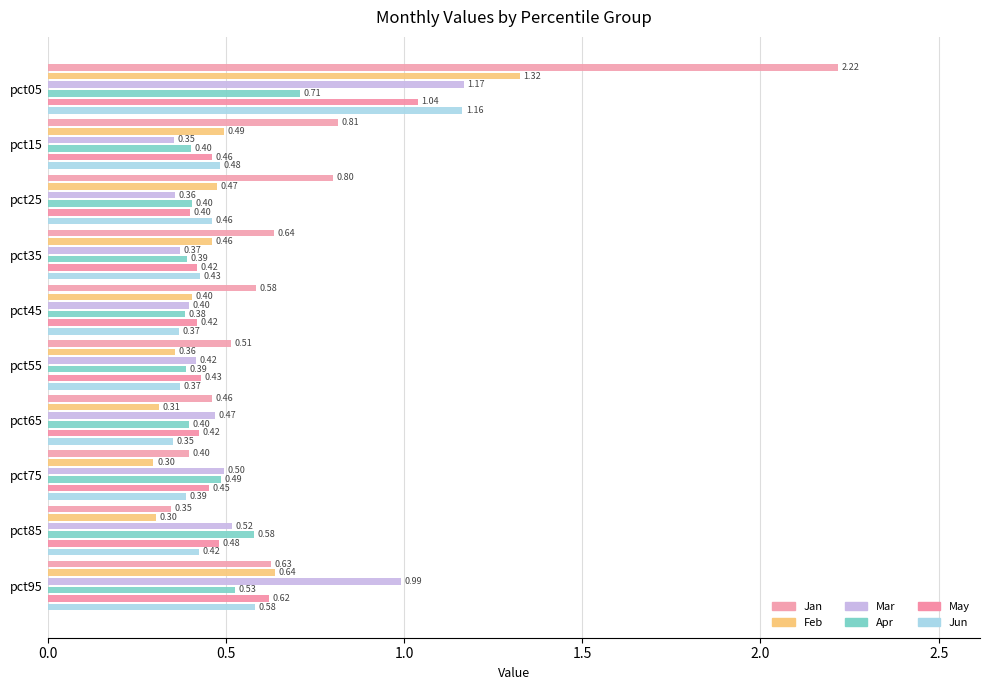

Count the number of categories in the chart.

10